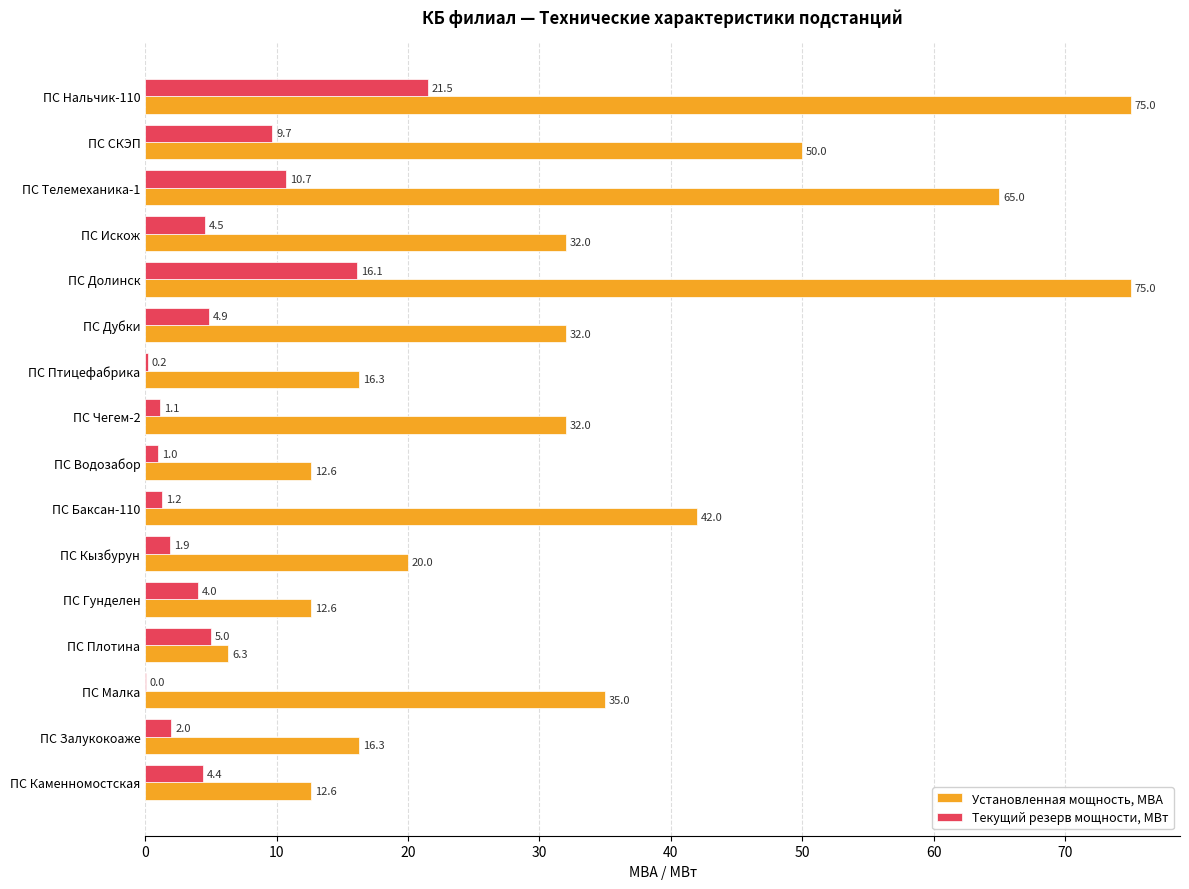

What is the total value across all series at ПС Птицефабрика?

16.5